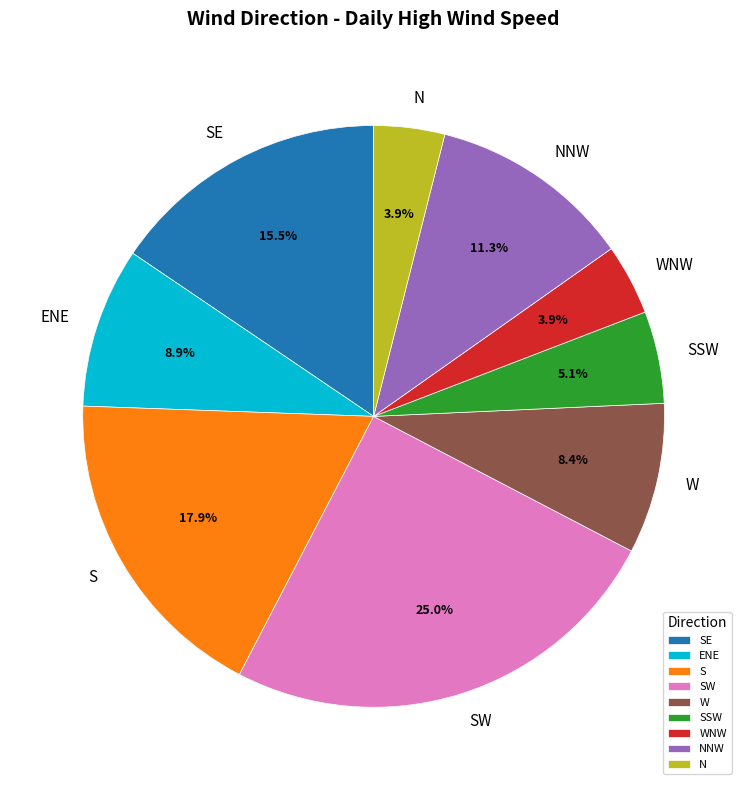

How many slices are in this pie chart?

9